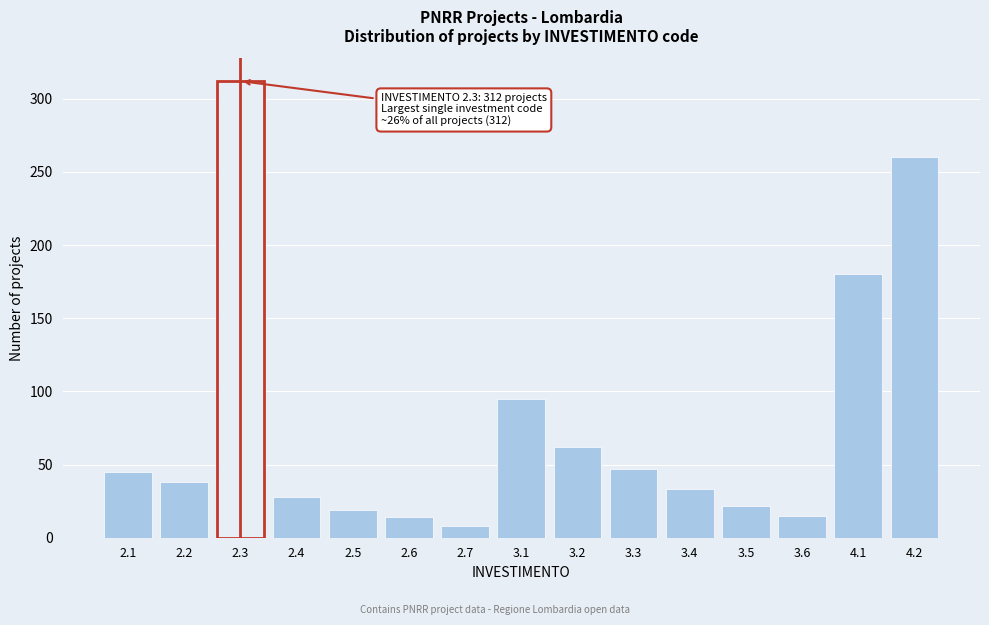

What position from the left is 3.6?

13